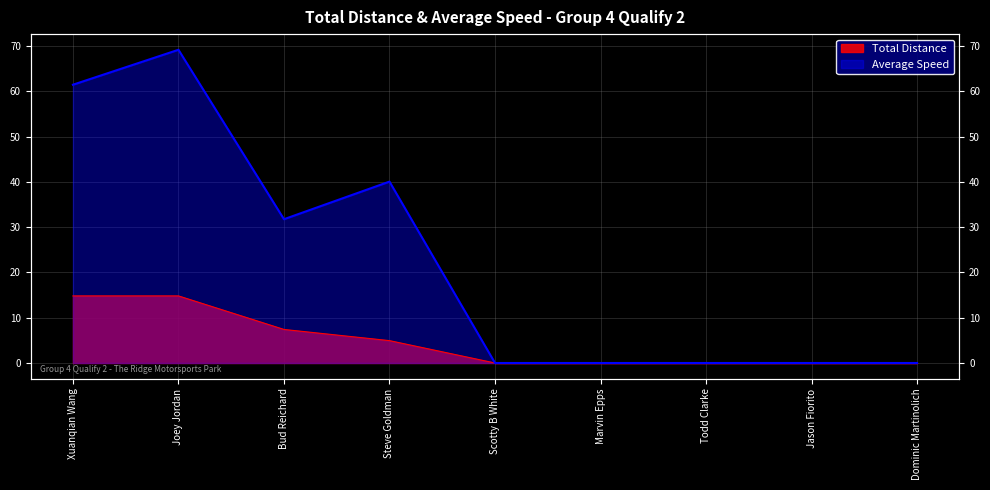

Reading left to right, extract all data points from this chart.

Total Distance: 14.8	14.8	7.4	4.9	0.0	0.0	0.0	0.0	0.0
Average Speed: 61.5	69.2	31.8	40.1	0.0	0.0	0.0	0.0	0.0